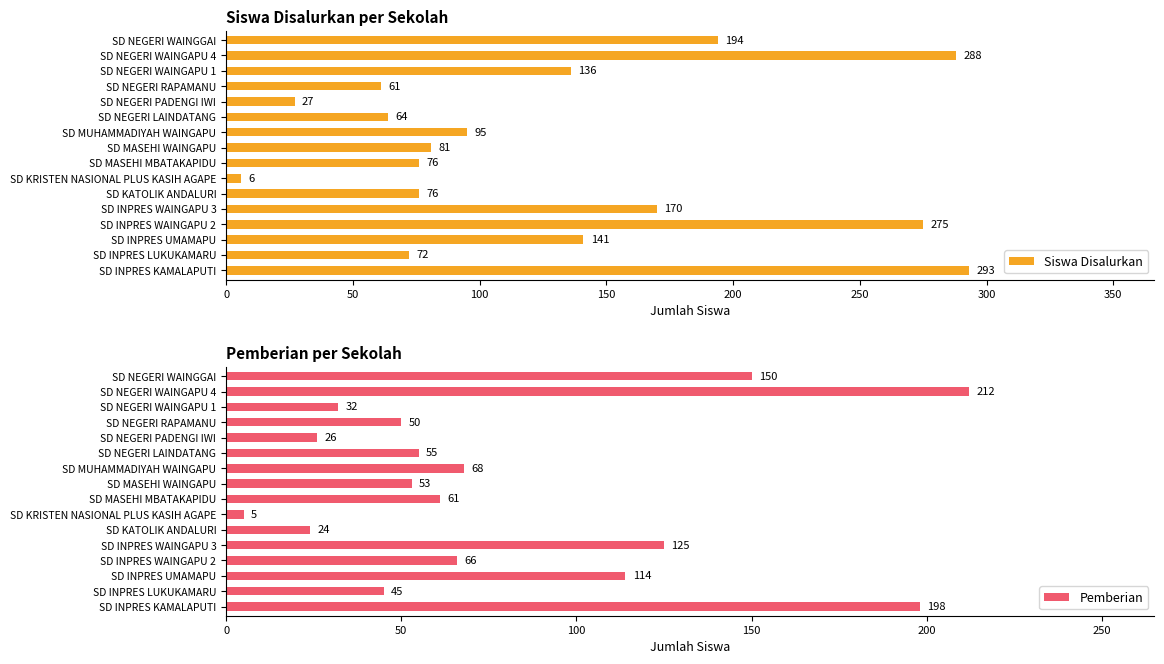

List the series in order of their overall mean, lowest first.

Pemberian, Siswa Disalurkan